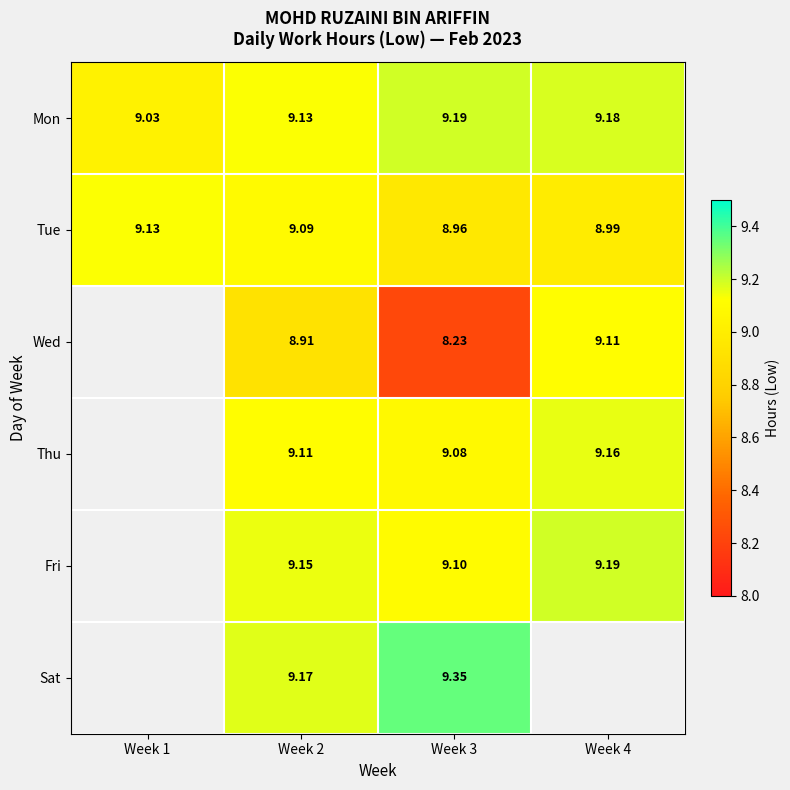

At Week 3, list the series in order from largest to smallest.

Sat, Mon, Fri, Thu, Tue, Wed